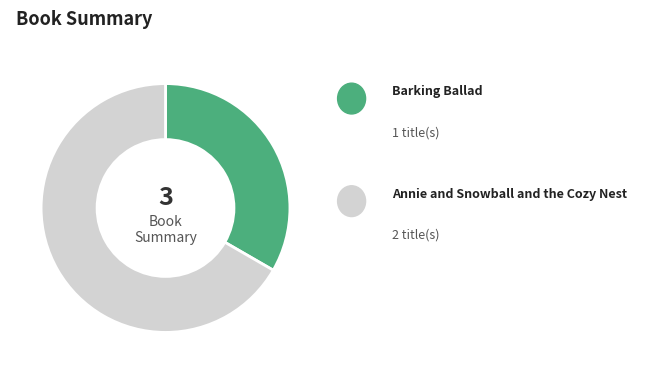

How many slices are in this pie chart?

2